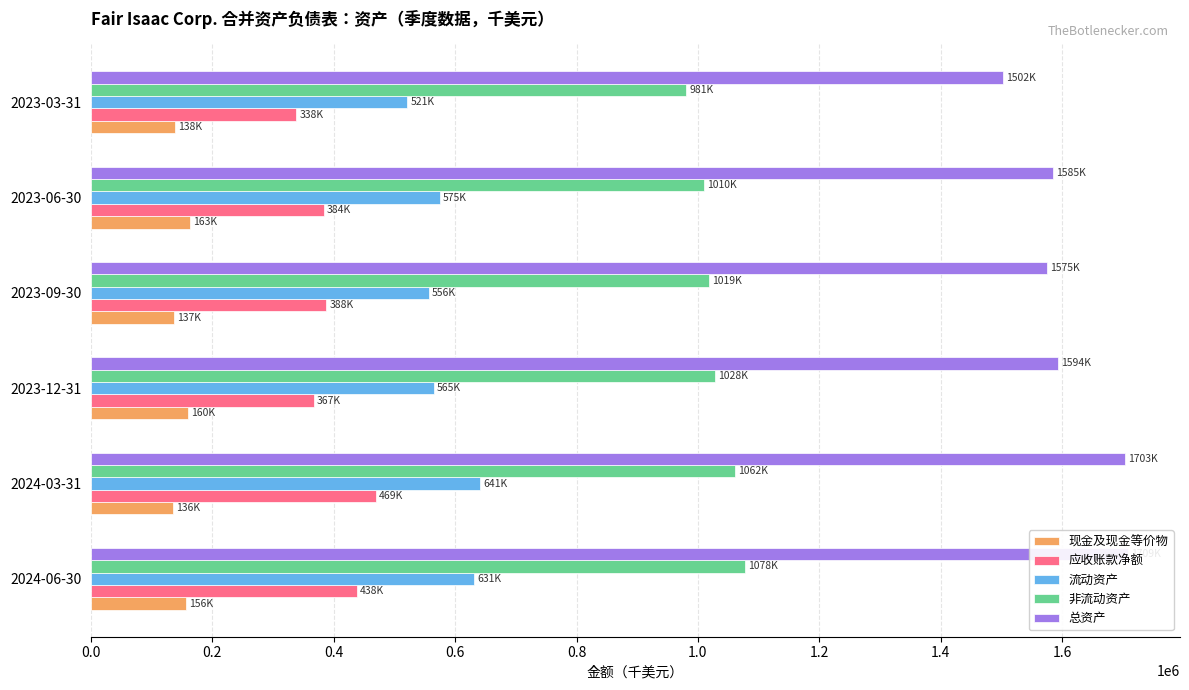

What is the difference between the maximum and minimum values in the 总资产 series?

206400